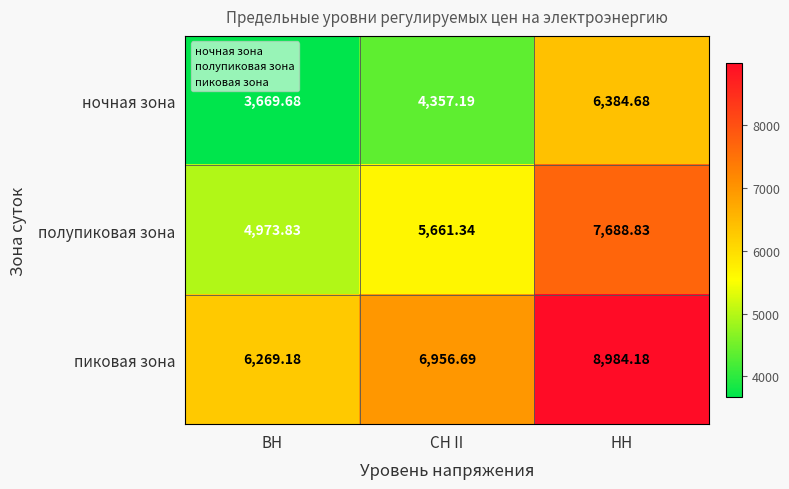

Which category has the lowest value in the пиковая зона series?

ВН